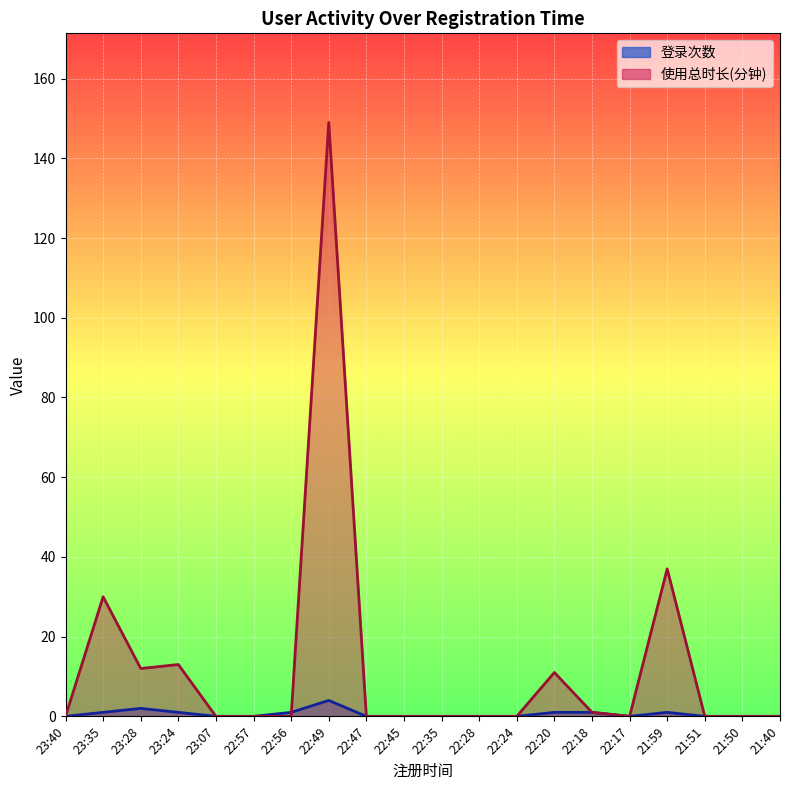

What is the label of the 10th point from the right?

22:35